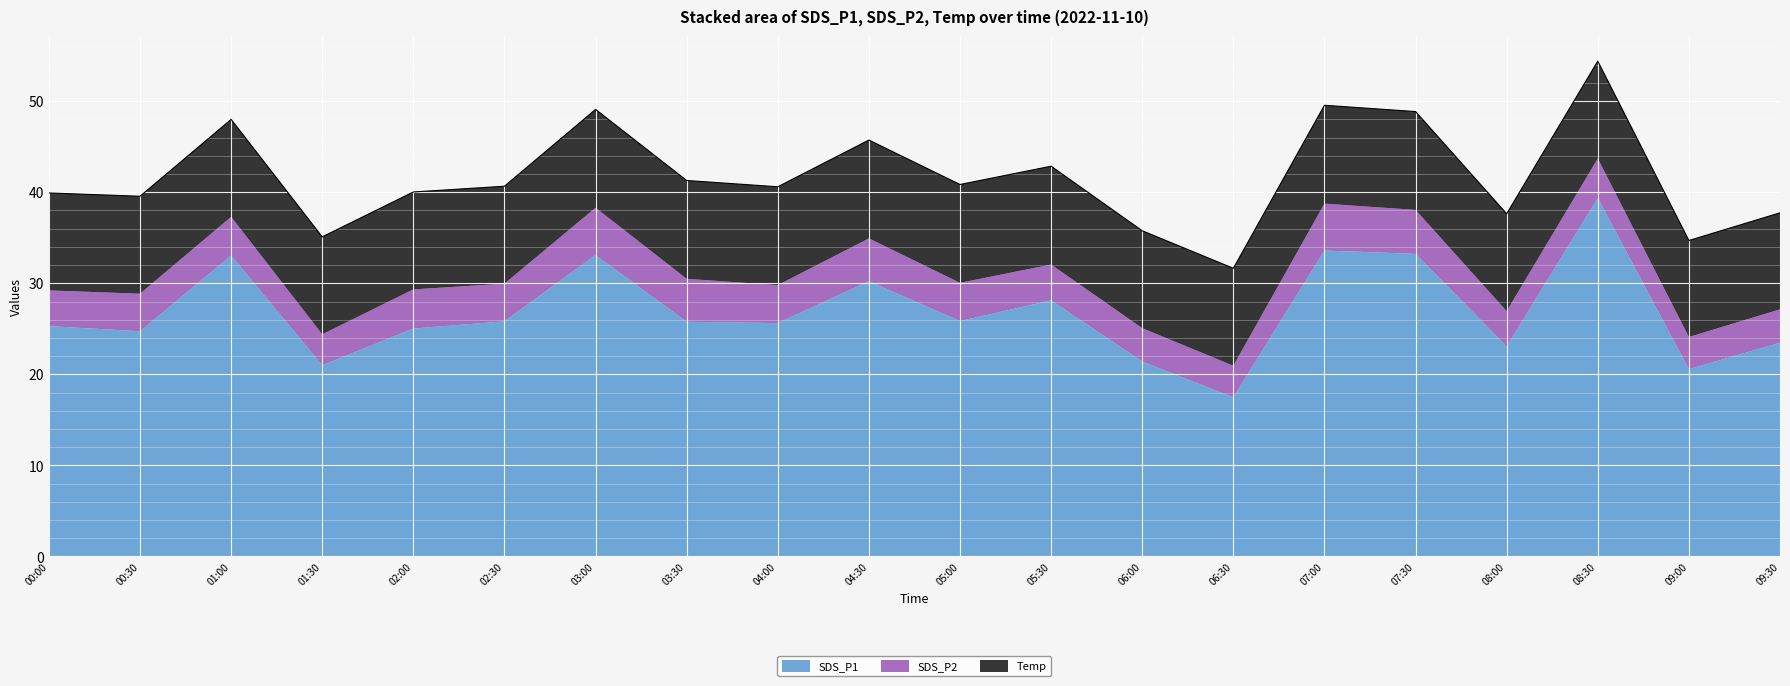

What is the greatest value displayed?

39.4